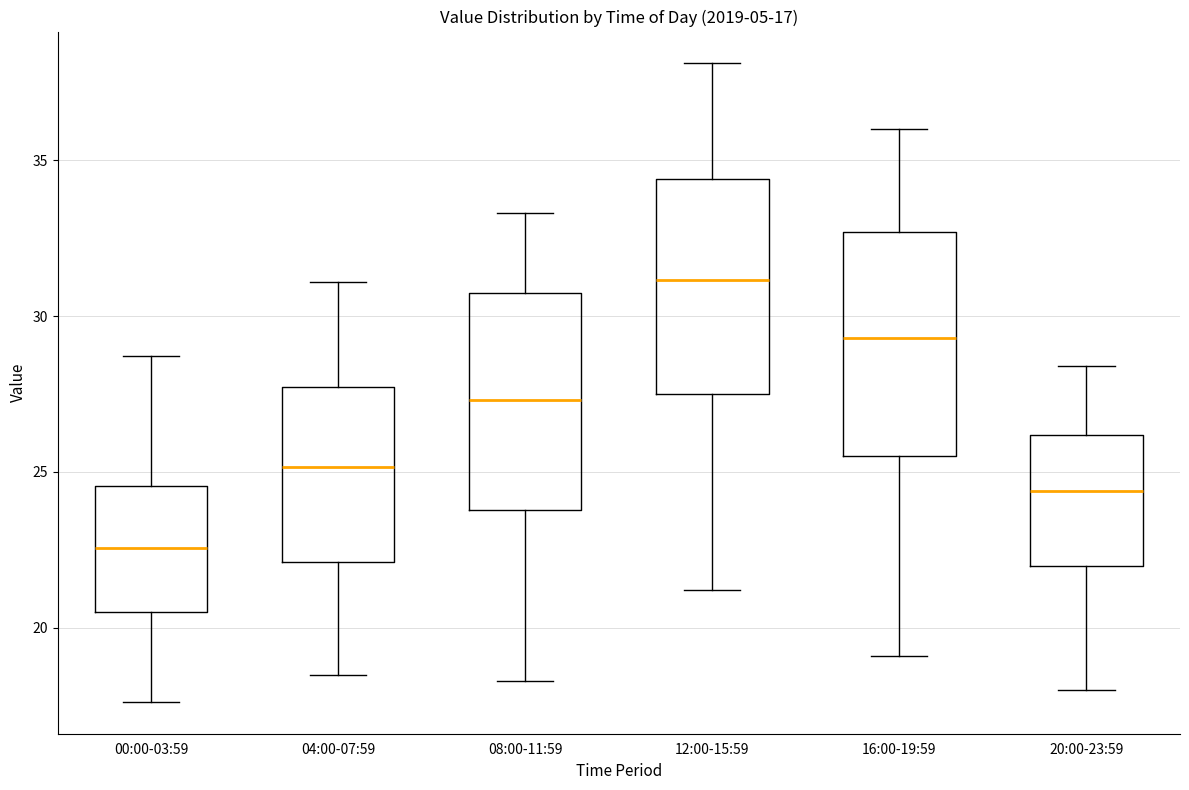

Which box has the highest median line?

12:00-15:59